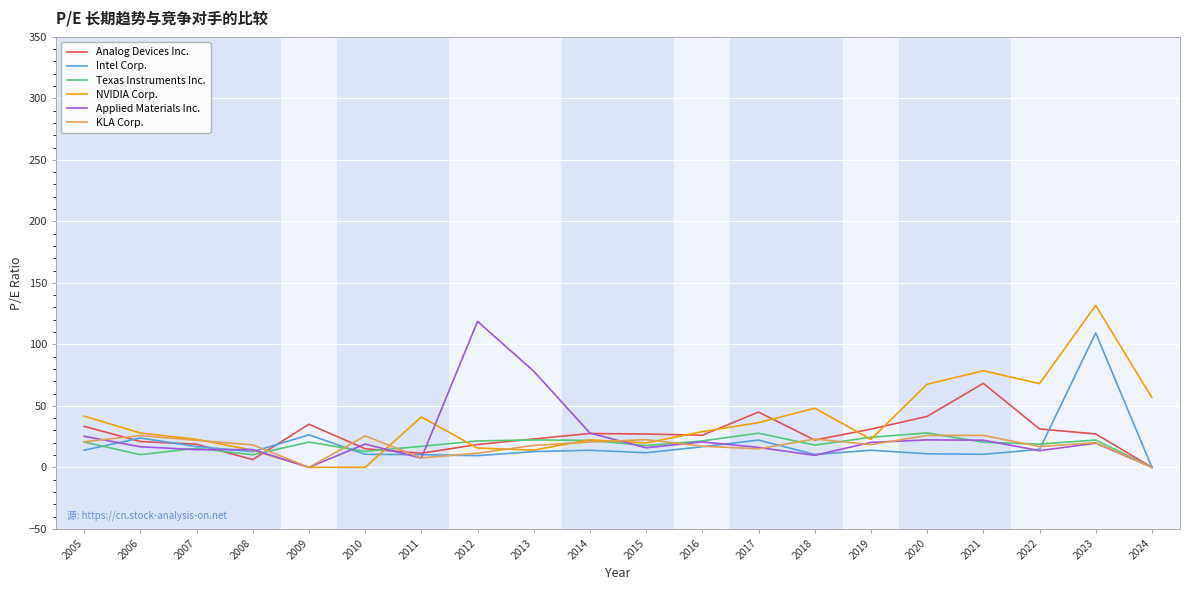

What is the average value of the Analog Devices Inc. series?

26.5